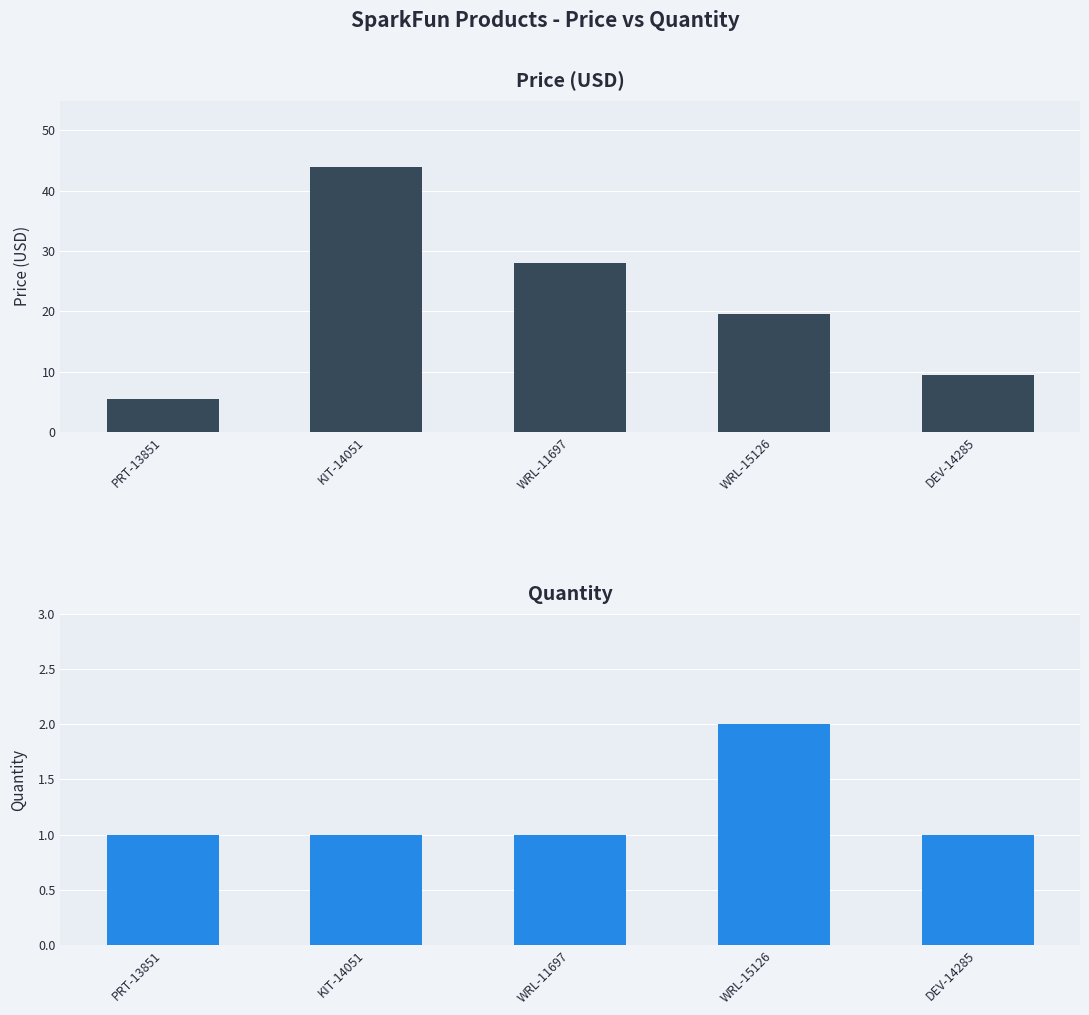

What is the label of the 4th bar from the right?

KIT-14051